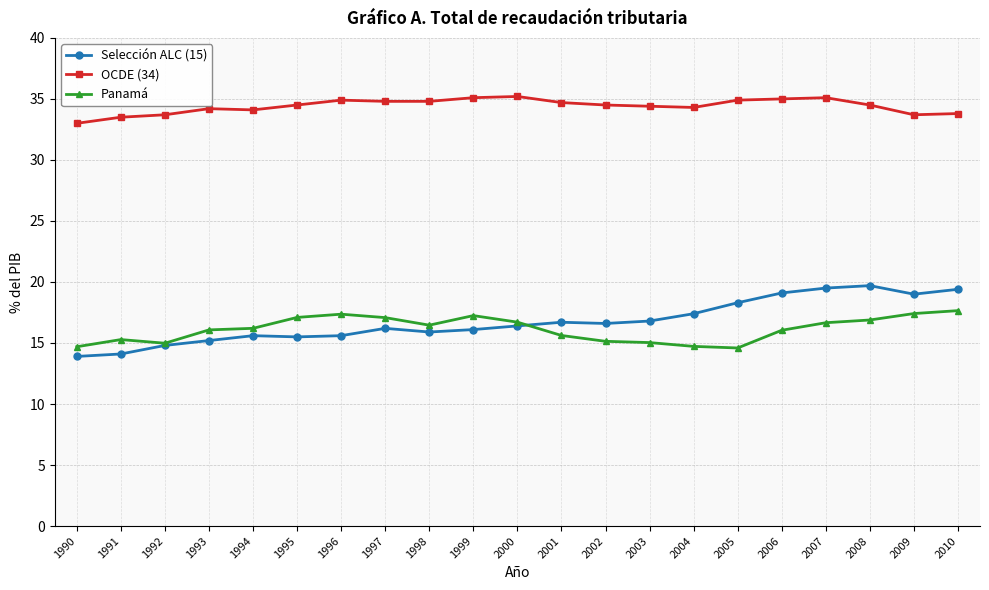

What is the total value across all series at 2009?

70.1